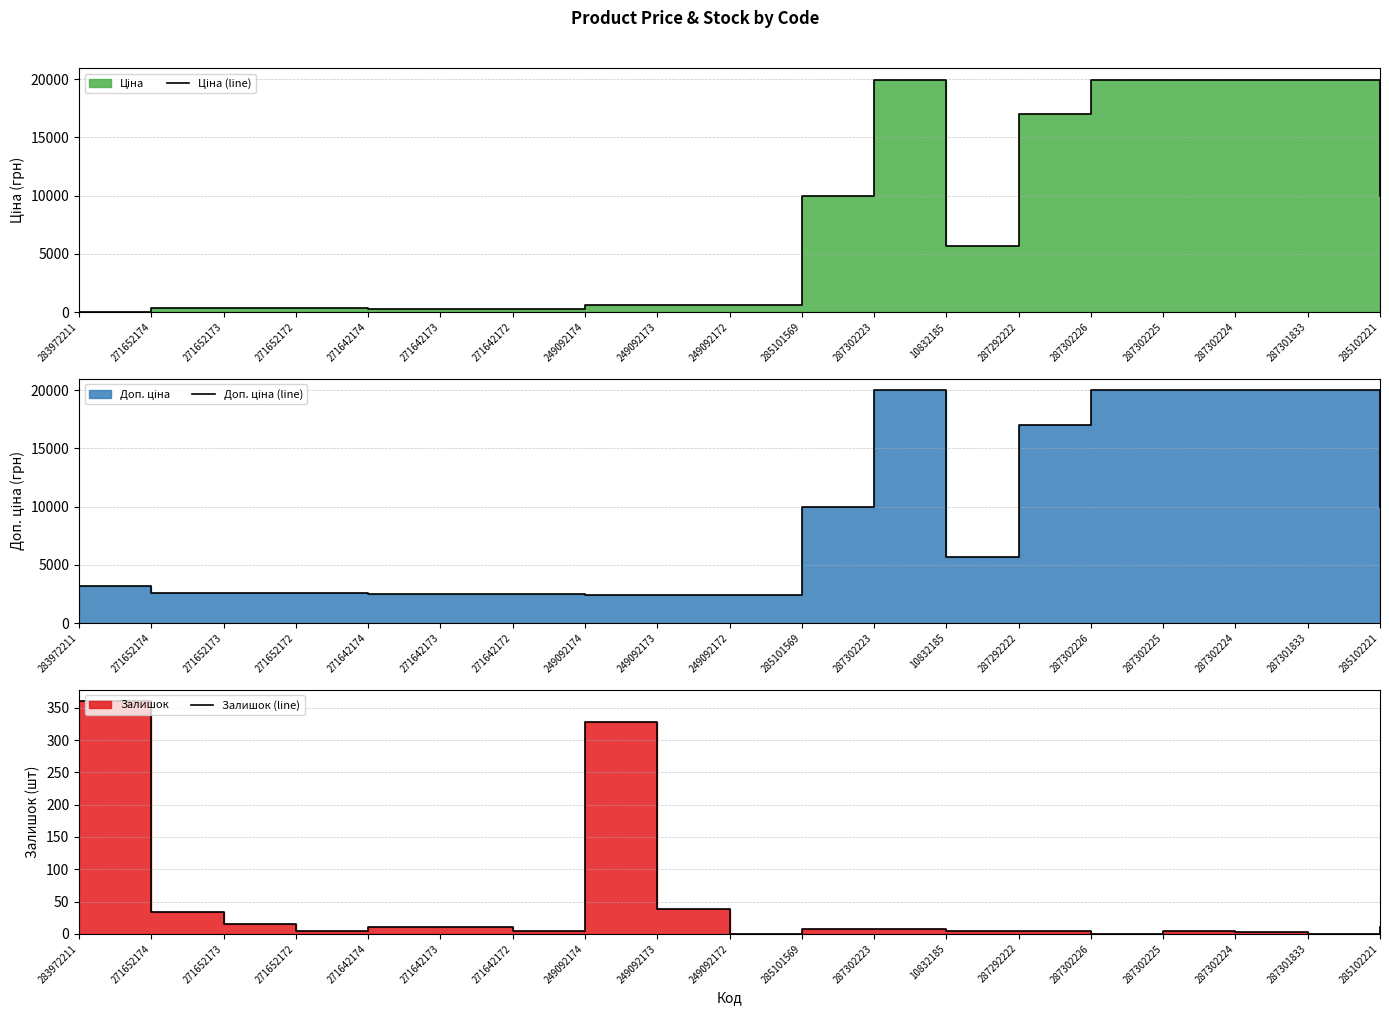

Which category has the lowest value in the Залишок (line) series?

249092172